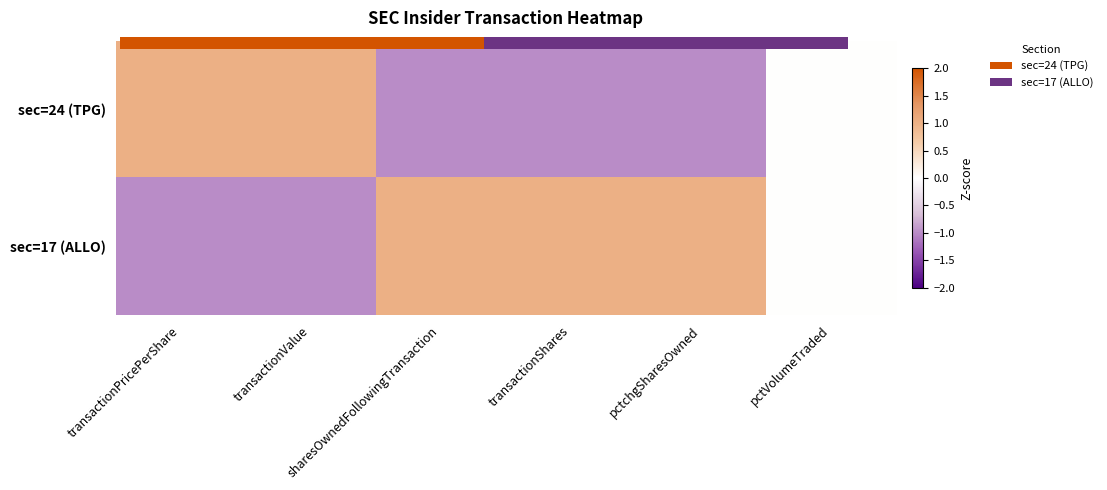

What is the difference between the highest and lowest values at pctchgSharesOwned?

2.0